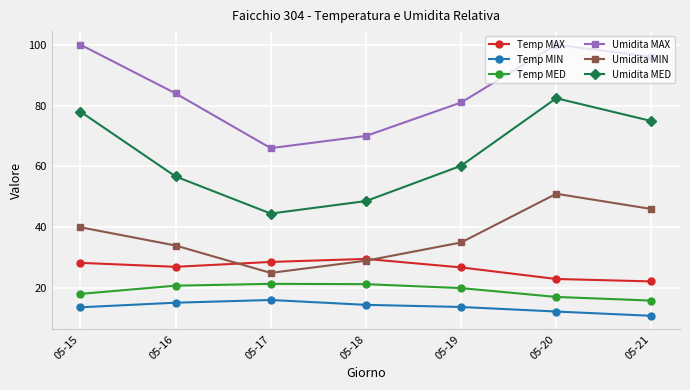

What are all the series names shown in the legend?

Temp MAX, Temp MIN, Temp MED, Umidita MAX, Umidita MIN, Umidita MED